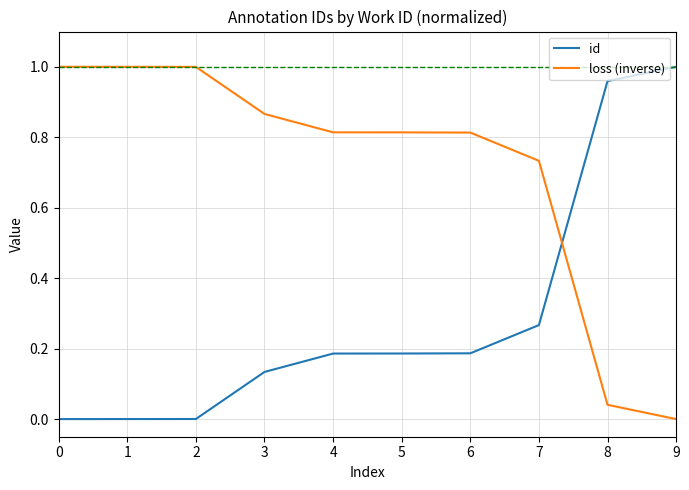

Between which two adjacent categories do id and loss (inverse) first intersect?

7 and 8